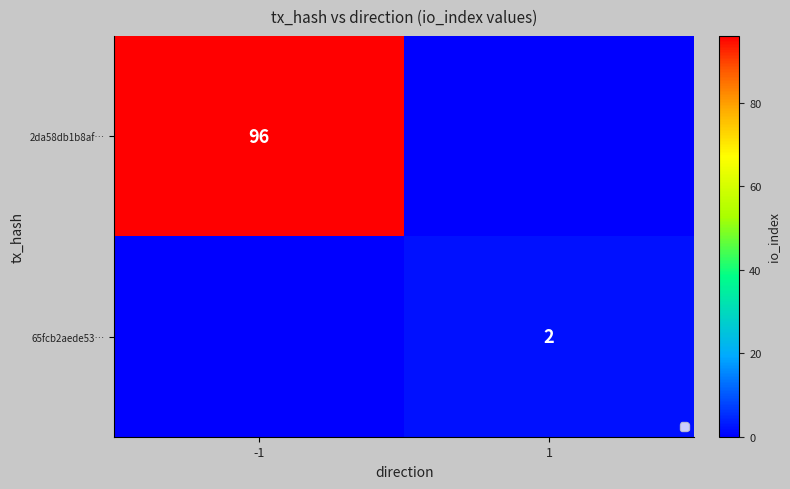

Is it true that 2da58db1b8af… equals 96 at -1?

True